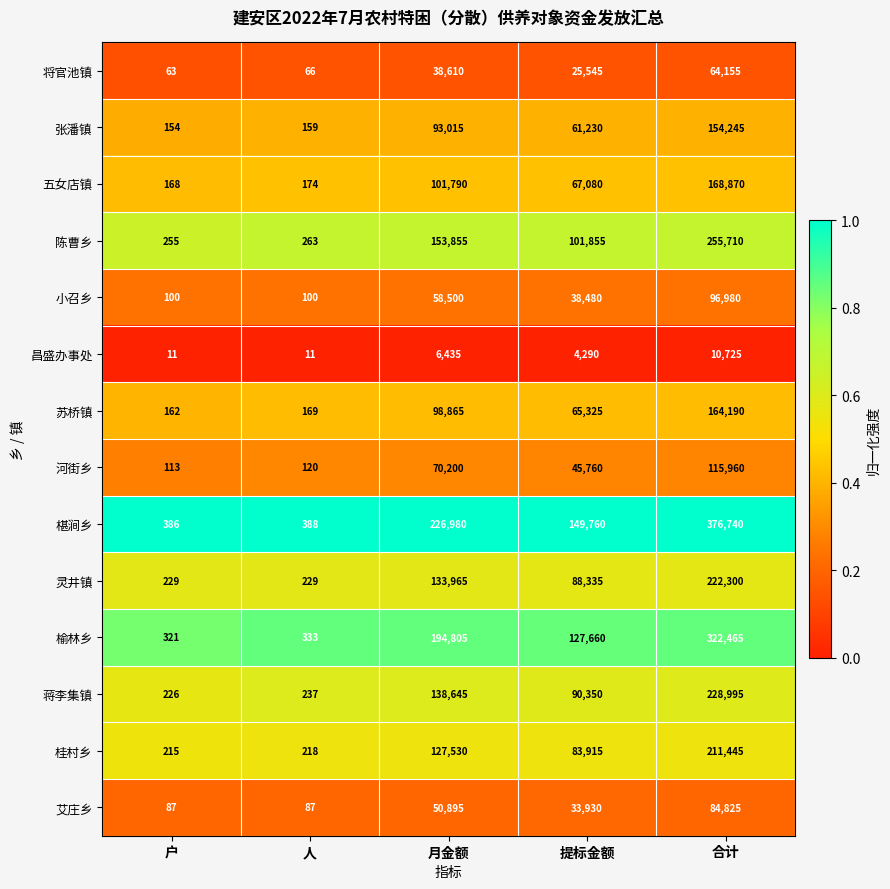

Is it true that 河街乡 equals 79949 at 提标金额?

False